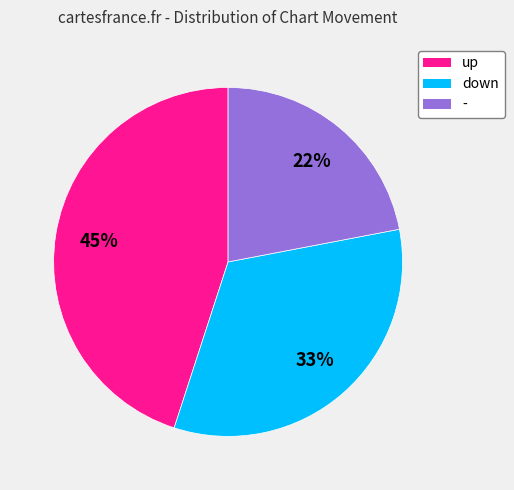

Which category has the biggest portion of the pie?

up